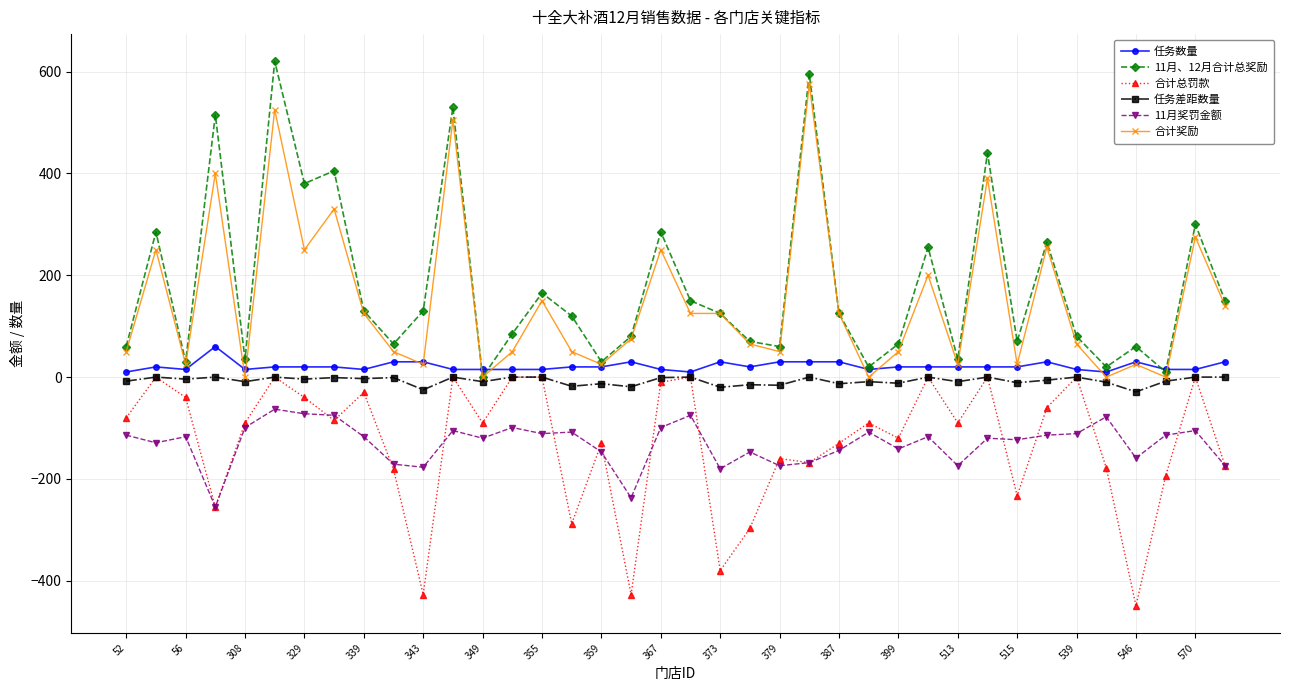

Which series ends up on top after the final intersection of 合计奖励 and 任务数量?

合计奖励